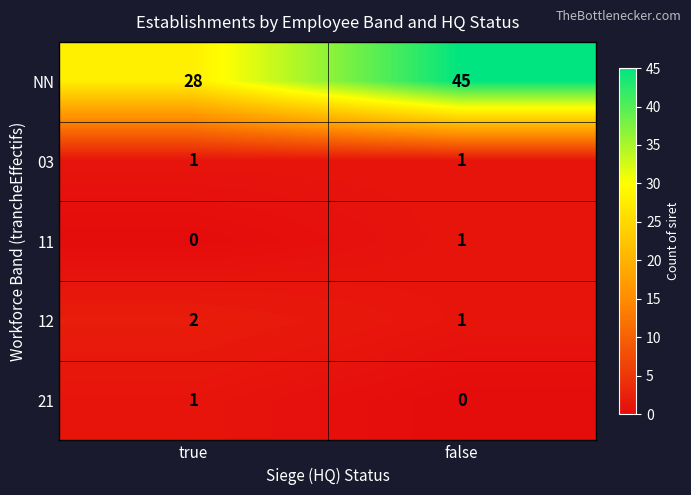

What is the maximum value shown in the chart?

45